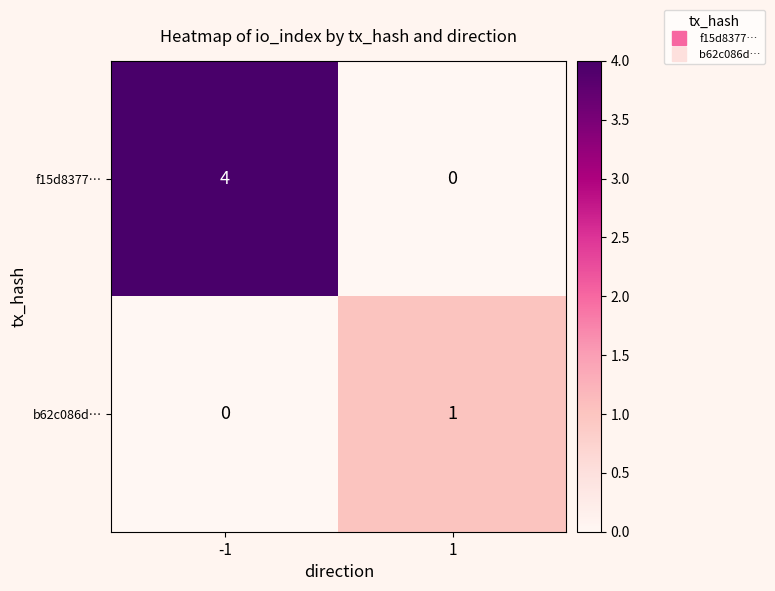

The f15d8377… series shows 4 at -1. True or false?

True